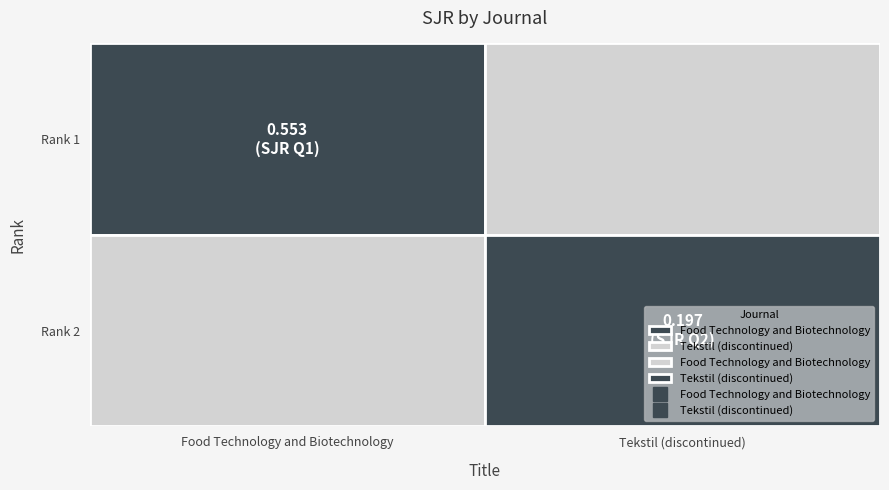

True or false: Tekstil (discontinued) has a value of -0.1 at Rank 1.

False